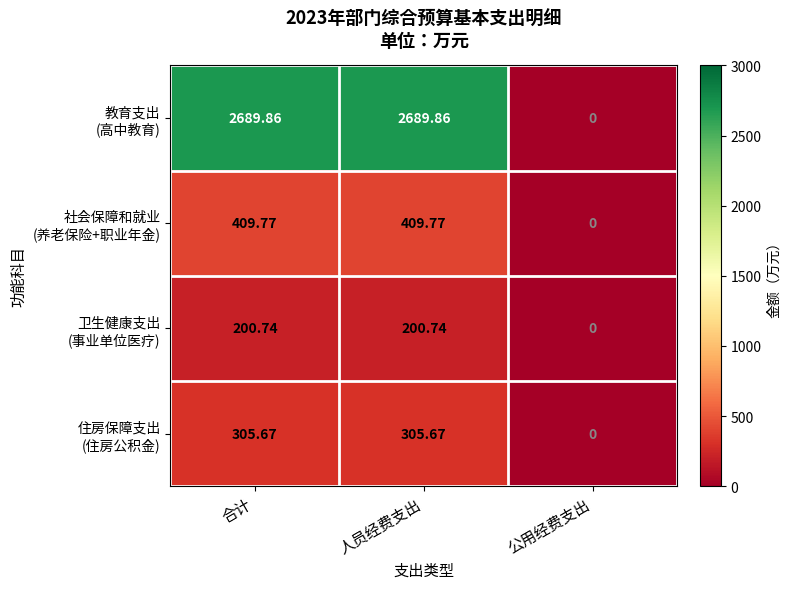

Count the number of data series in this chart.

4